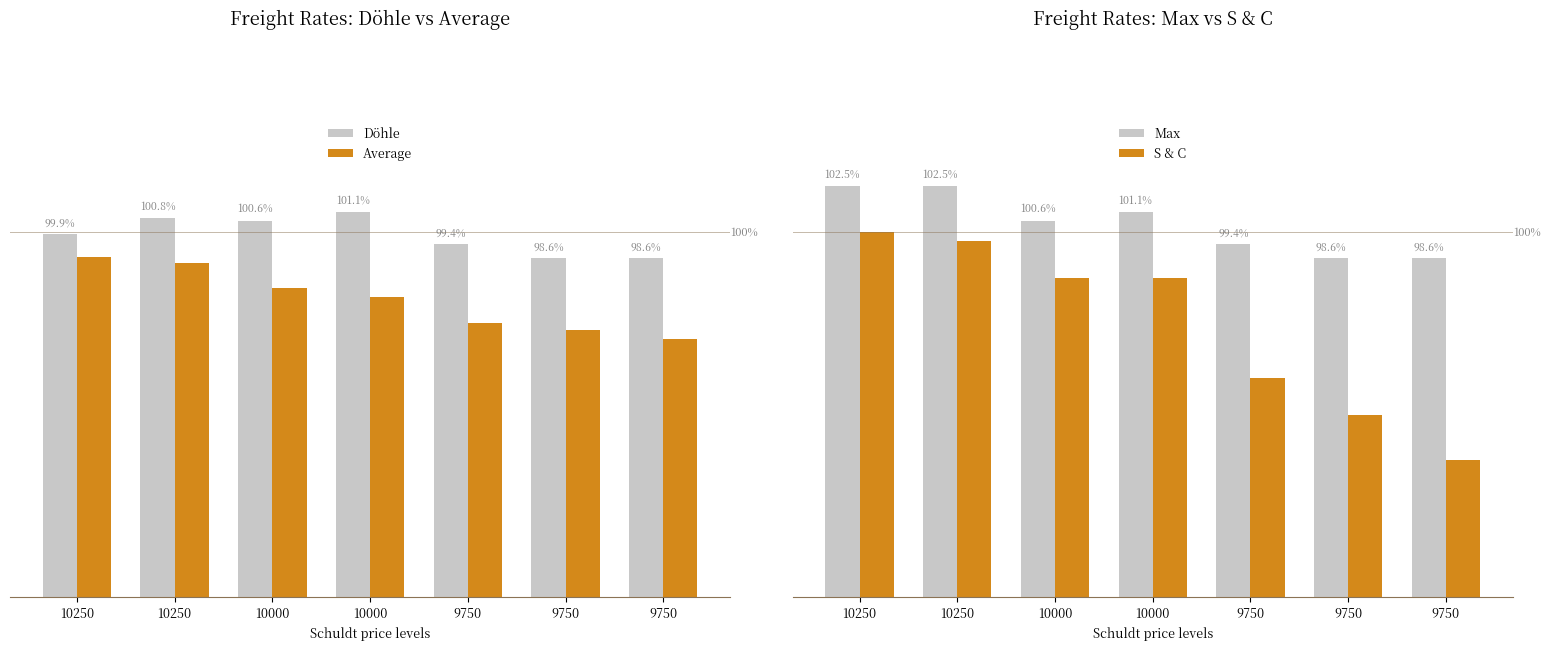

List the labels in order of Average value, largest first.

10250, 10250, 10000, 10000, 9750, 9750, 9750